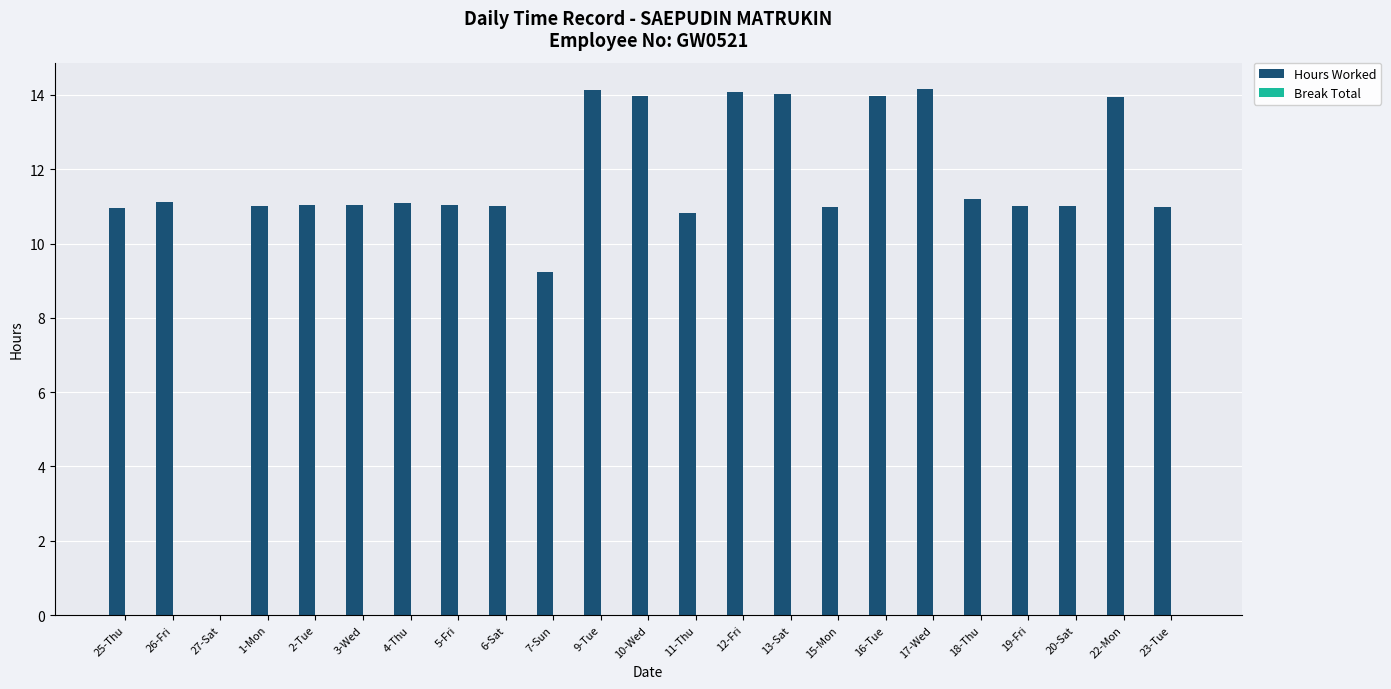

What is the ratio of the value at 23-Tue to the value at 3-Wed?

1.0